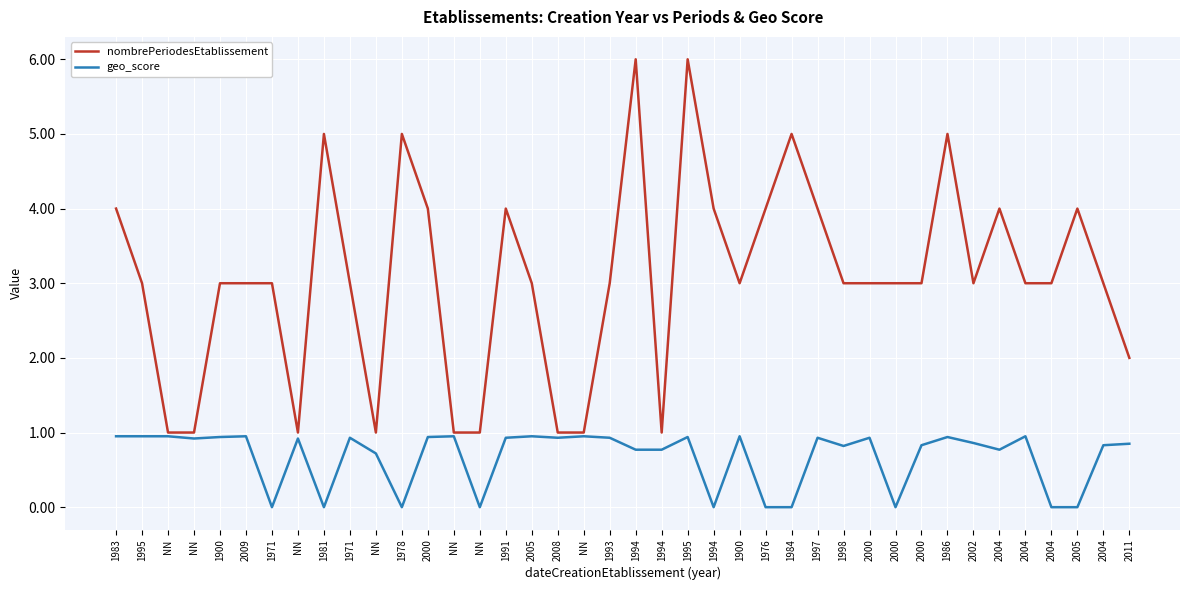

What is the greatest value displayed?

6.0